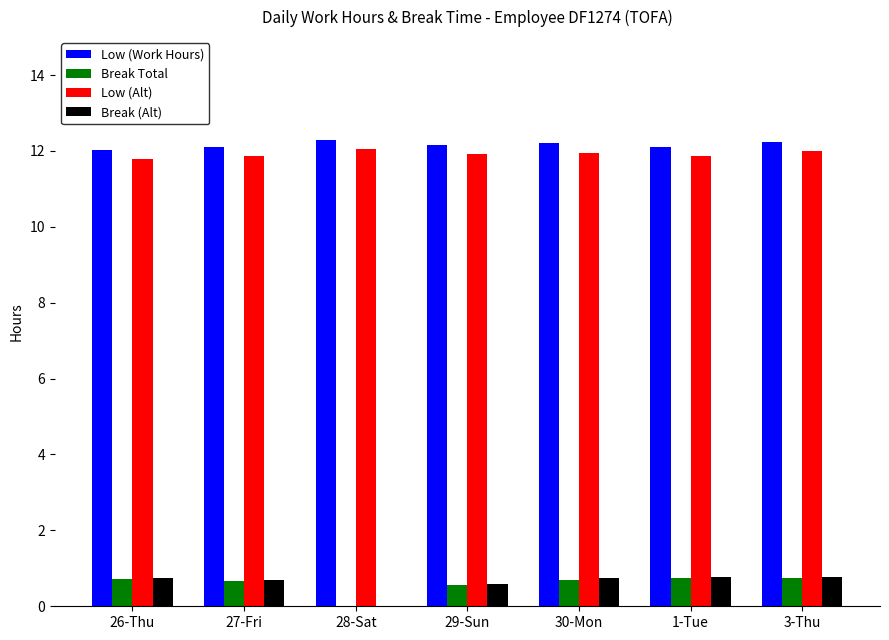

What is the total value across all series at 26-Thu?

25.3